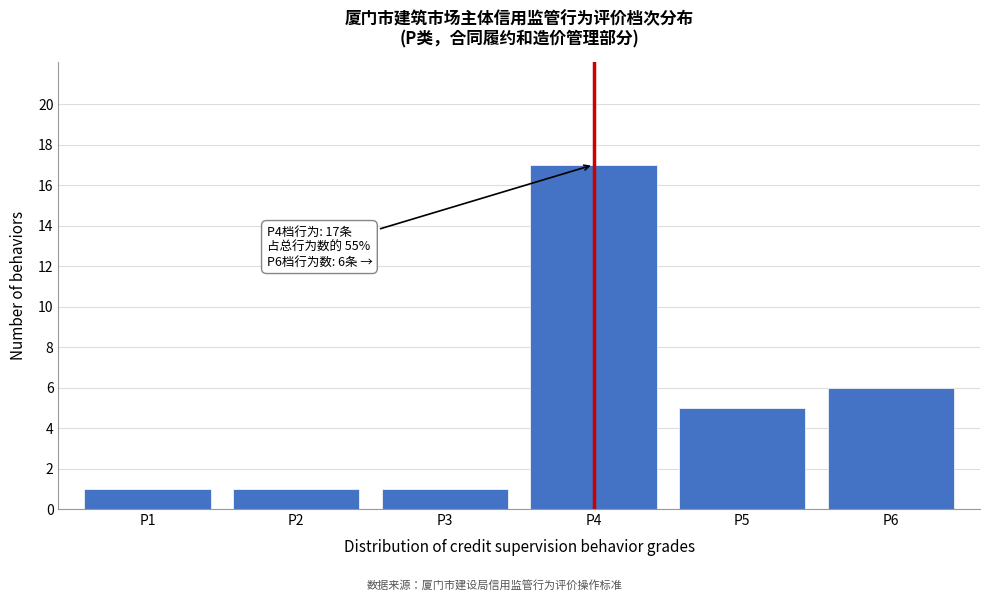

Reading right to left, list all the values displayed in this chart.

6	5	17	1	1	1